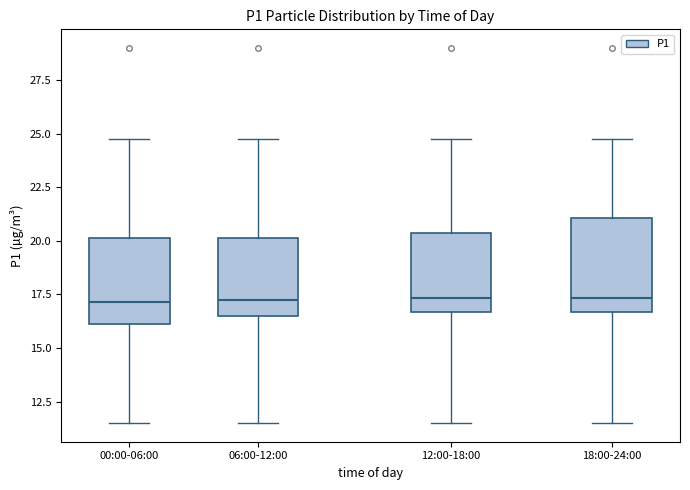

Reading left to right, transcribe this box plot: for each box, give where its median line is, the range the box spans, and where its two whiskers end, as read against the y-axis. The values are not printed on the chart, so give them approximately, as read against the axis.

00:00-06:00: median 17.0, box 16.0 to 20.0, whiskers 11.5 to 25.0
06:00-12:00: median 17.0, box 16.5 to 20.0, whiskers 11.5 to 25.0
12:00-18:00: median 17.5, box 16.5 to 20.5, whiskers 11.5 to 25.0
18:00-24:00: median 17.5, box 16.5 to 21.0, whiskers 11.5 to 25.0